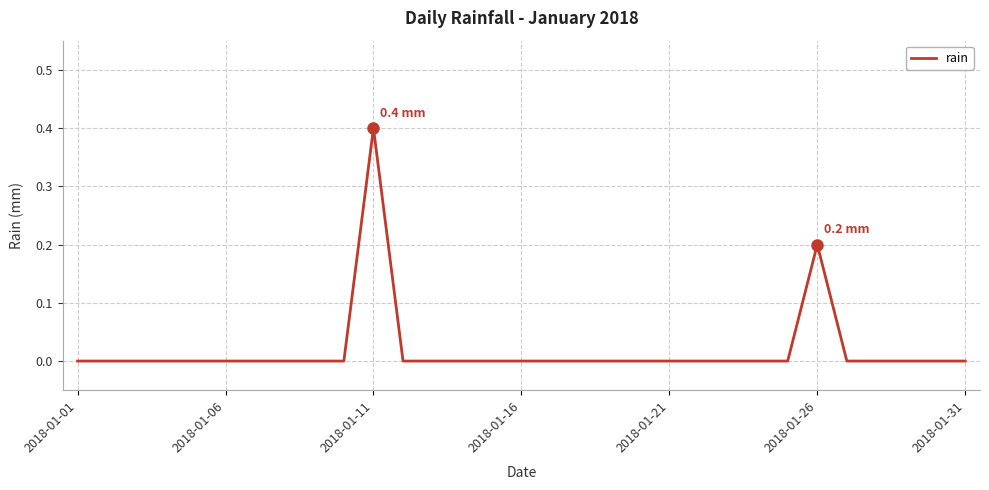

What is the greatest value displayed?

0.4